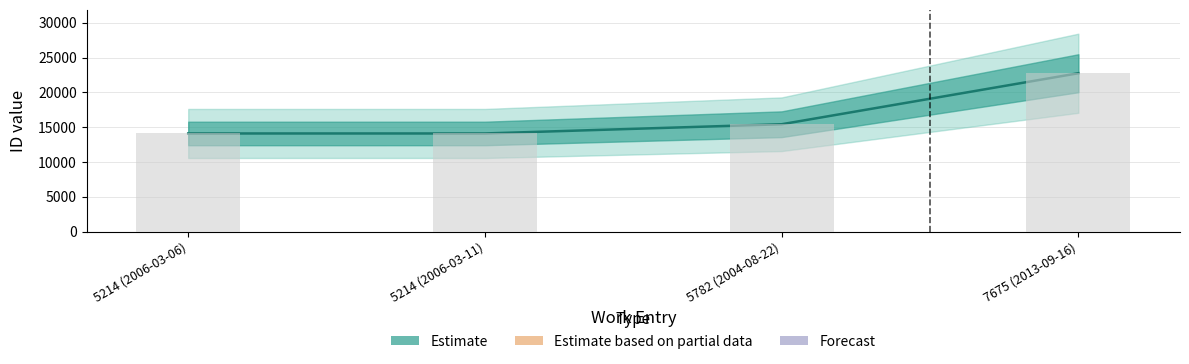

What is the greatest value displayed?

22762